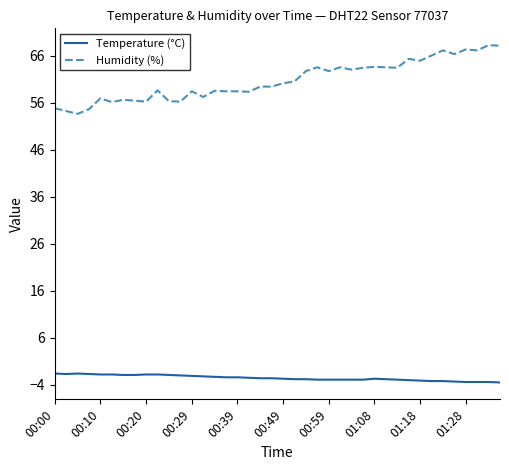

True or false: Humidity (%) and Temperature (°C) cross at least once.

False